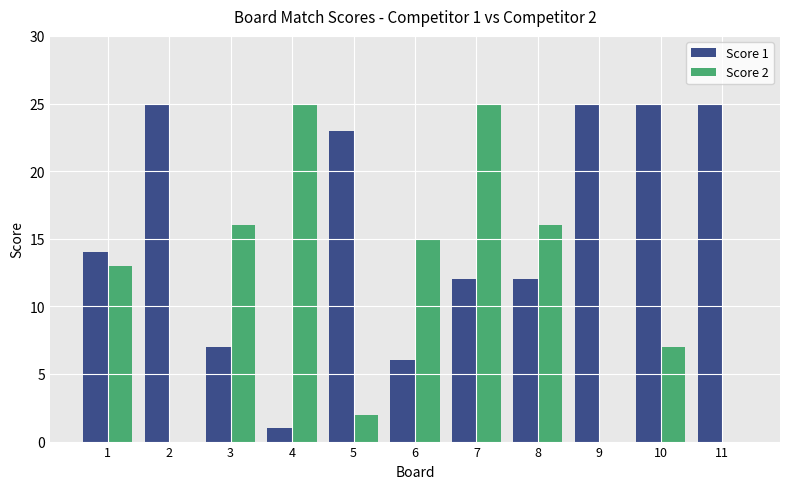

Which series changed the most between 1 and 4?

Score 1